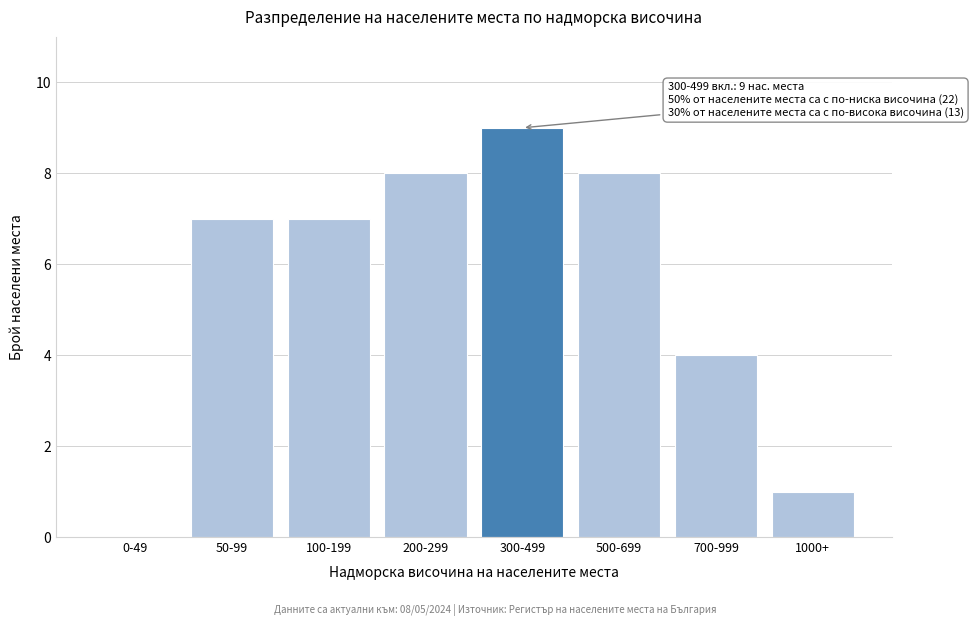

Reading left to right, transcribe all the data shown in this chart.

0-49=0	50-99=7	100-199=7	200-299=8	300-499=9	500-699=8	700-999=4	1000+=1